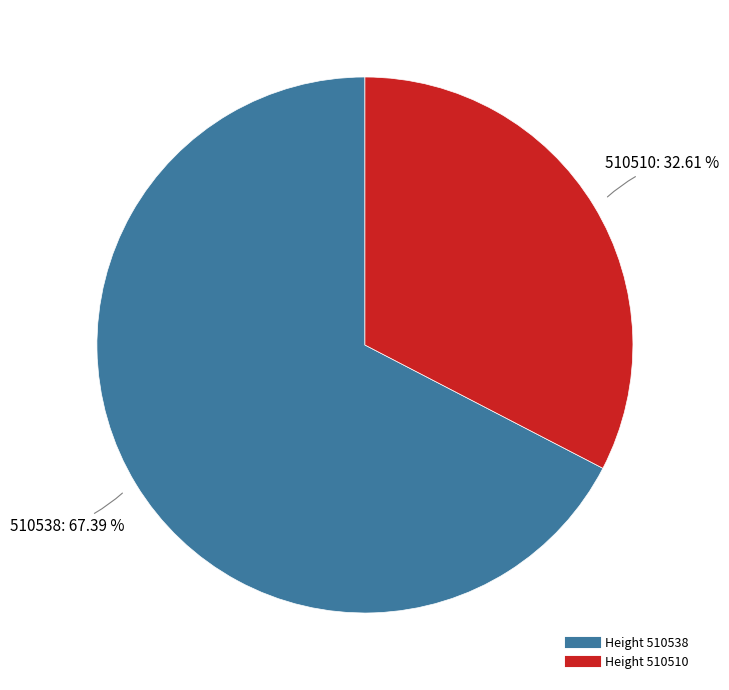

Is there a majority slice in this chart?

Yes